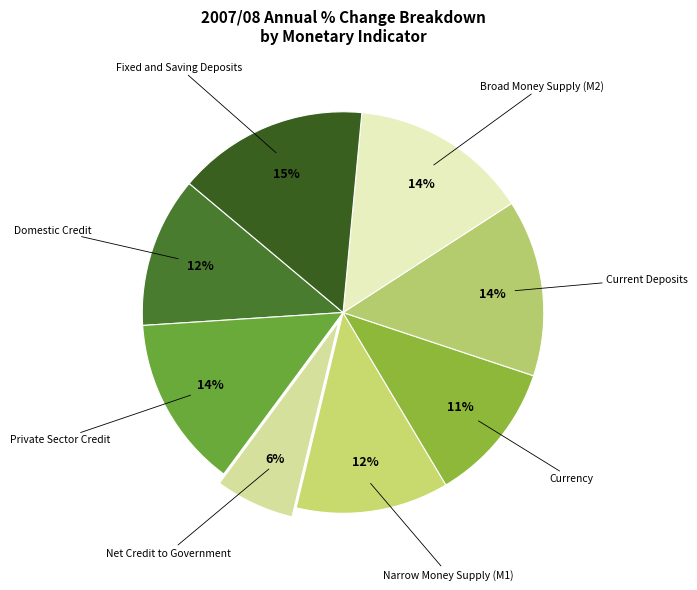

What percentage is the Currency slice, to the nearest percent?

11%